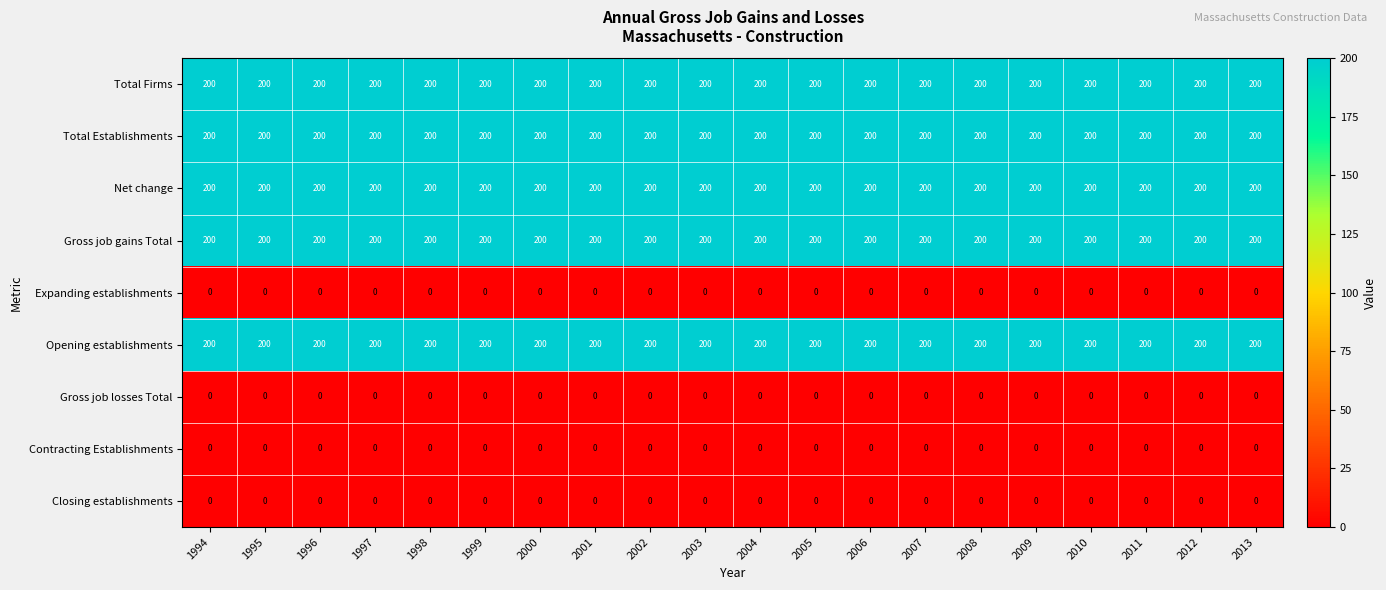

What is the maximum value shown in the chart?

200